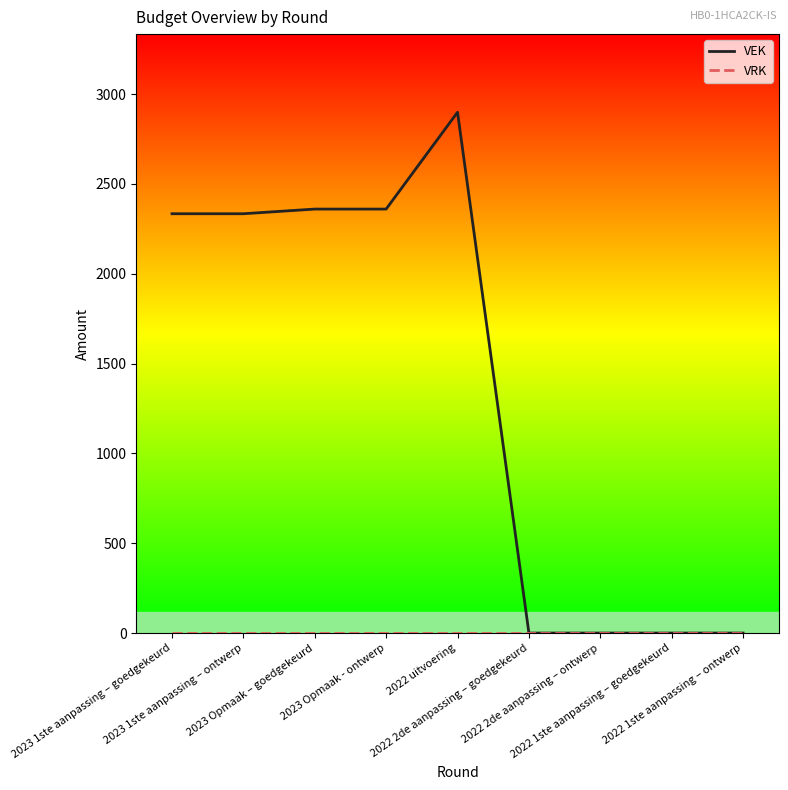

What is the greatest value displayed?

2899